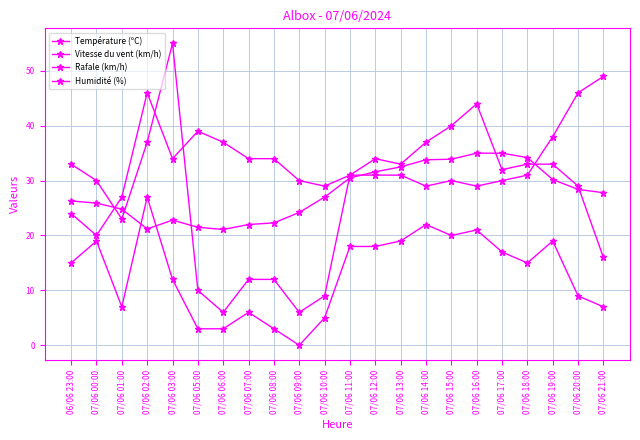

What is the total value across all series at 07/06 00:00?

94.9